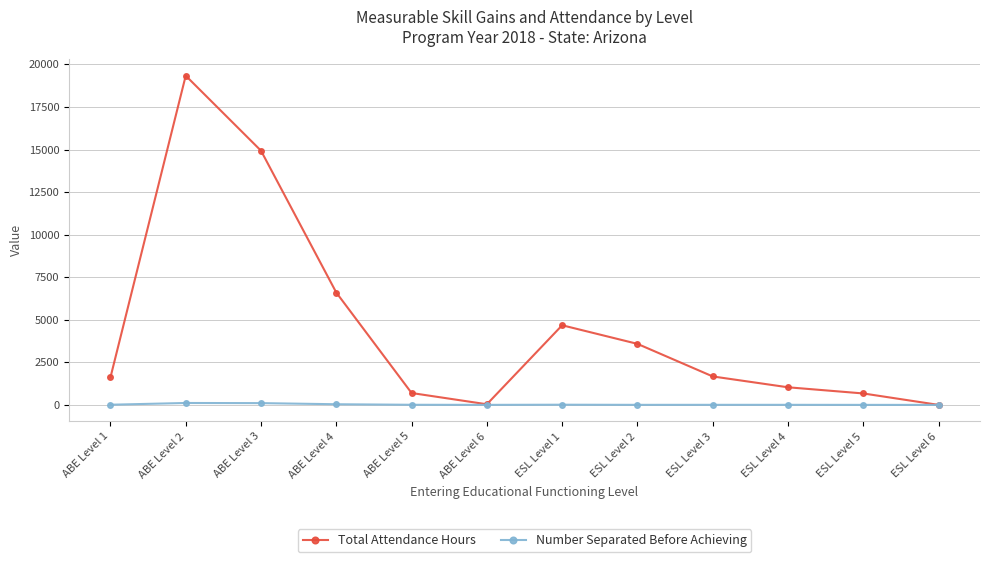

At which category is the sum across all series the highest?

ABE Level 2